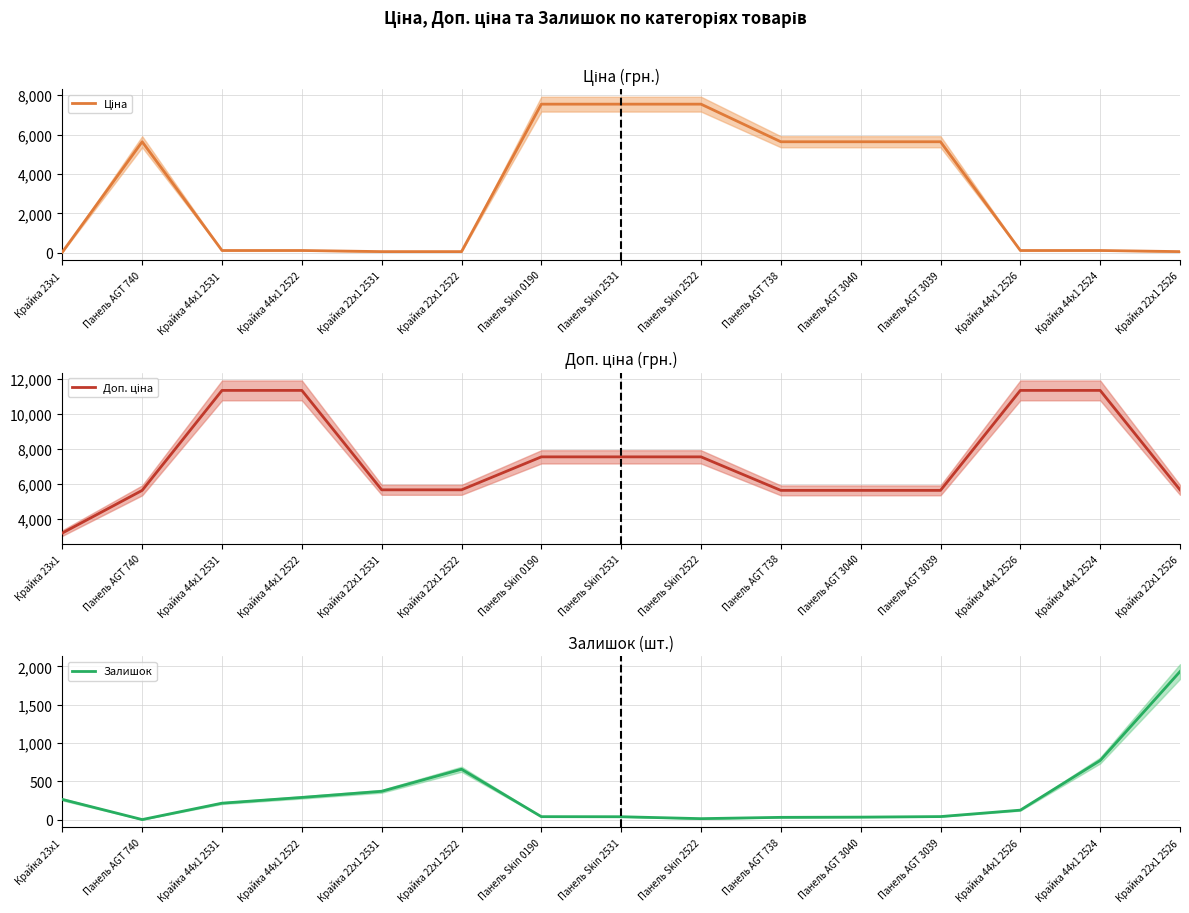

Which category has the highest value in the Залишок series?

Крайка 22x1 2526